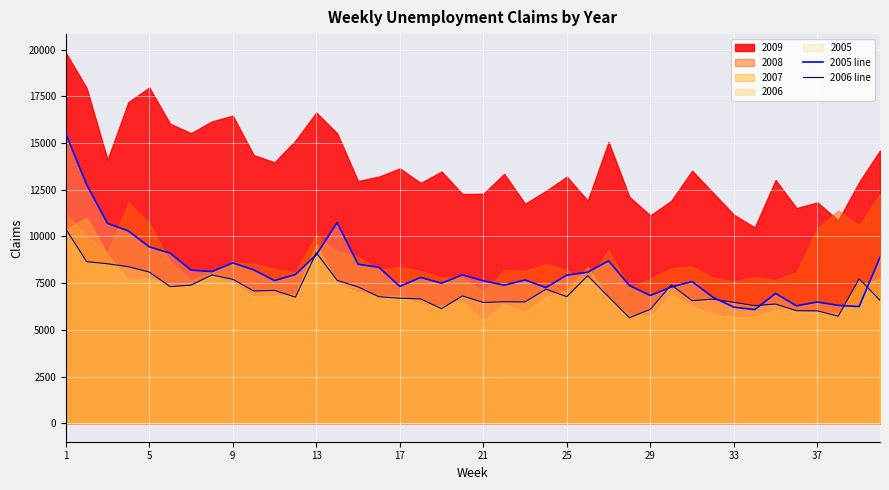

Which series has the largest range (max minus min)?

2005 line